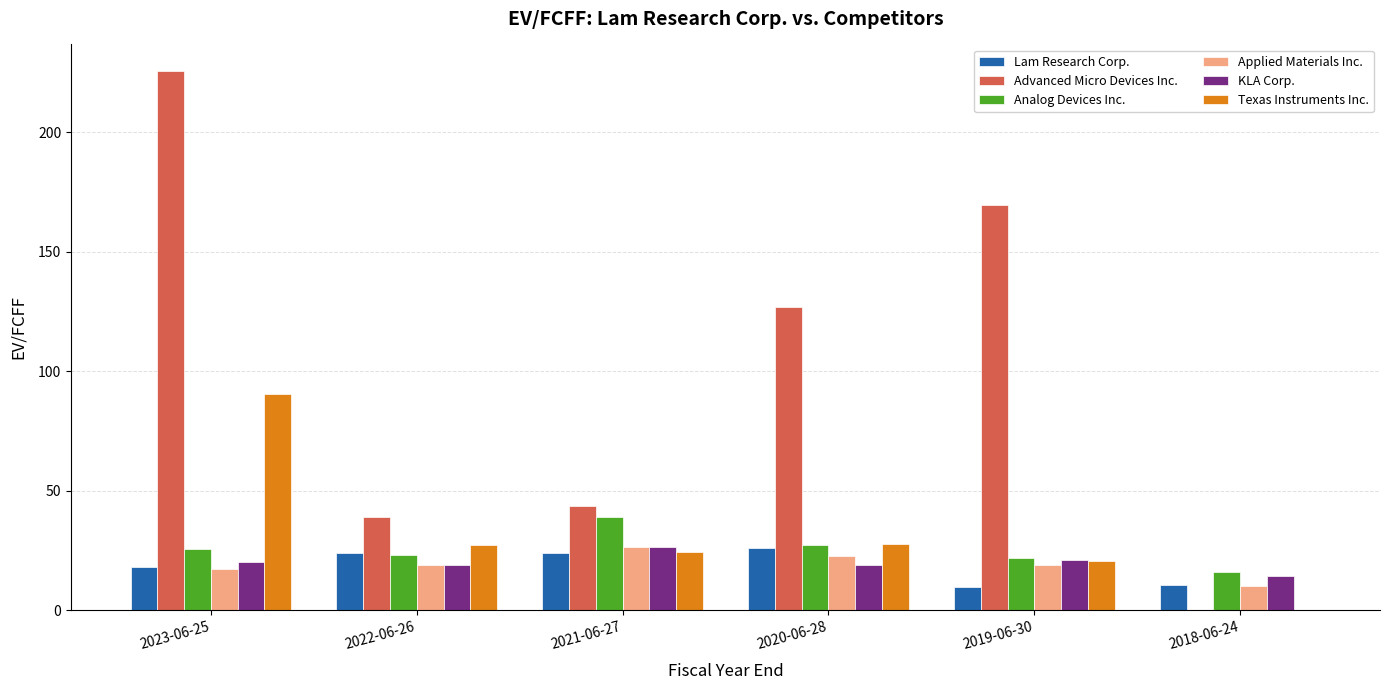

Which series has the largest total across all categories?

Advanced Micro Devices Inc.